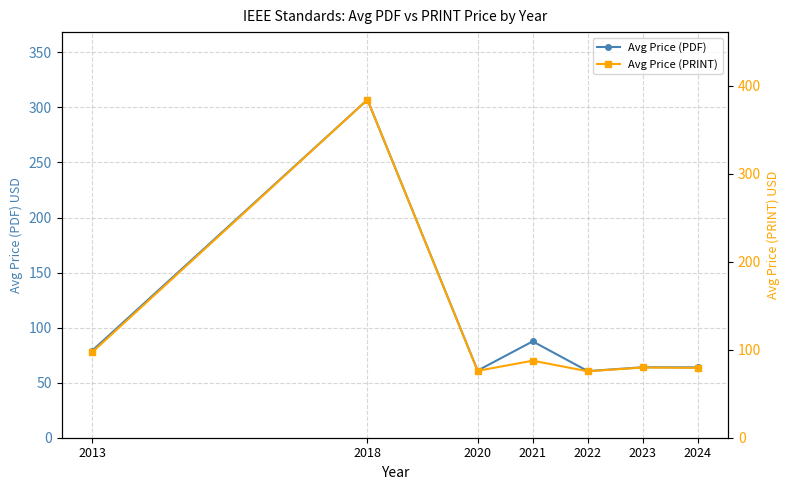

How many values in the Avg Price (PRINT) series are below 79?

2